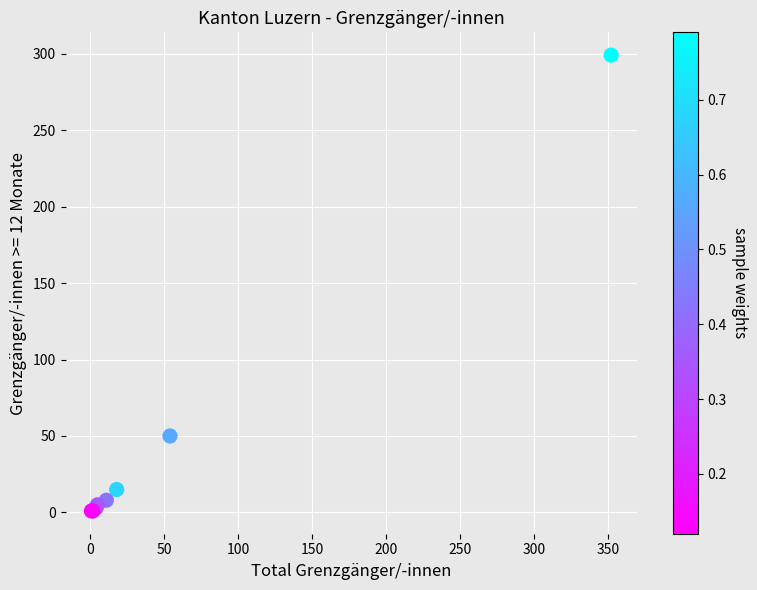

What Y value in the scatter plot is closest to 150?

50